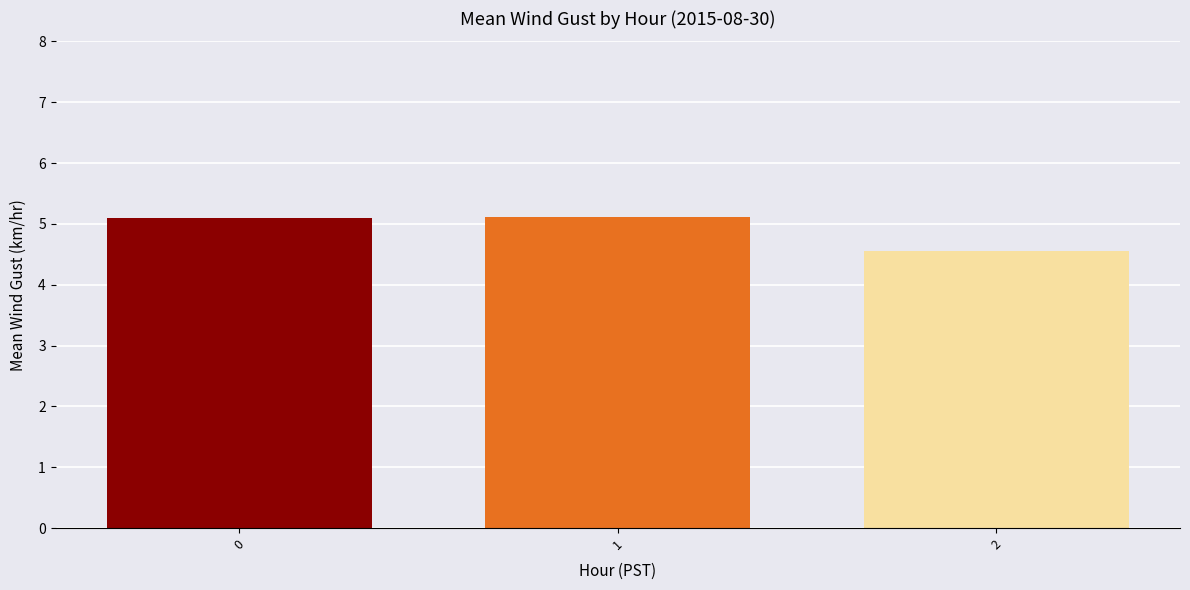

What is the sum of all values?

14.8